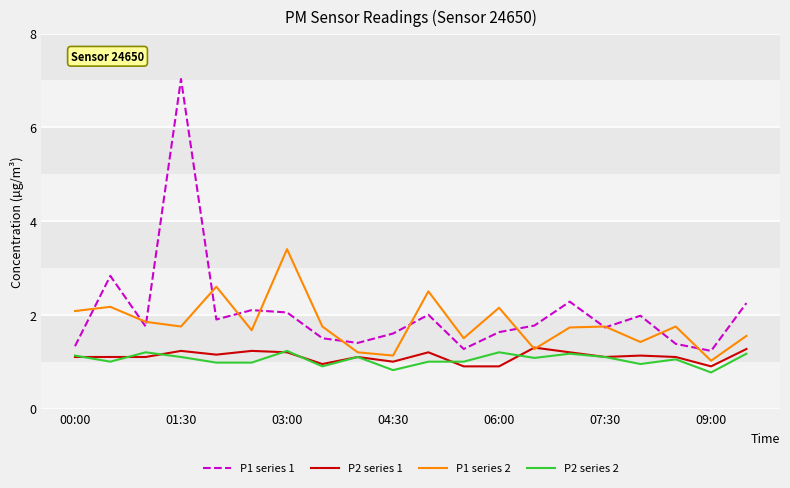

What is the difference between the second highest and minimum values in the P1 series 1 series?

1.6